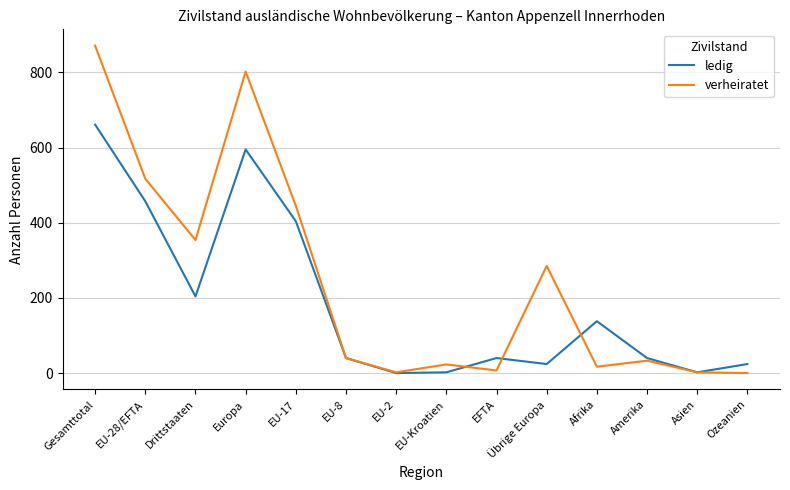

Where is ledig nearest to the value 330?

EU-17